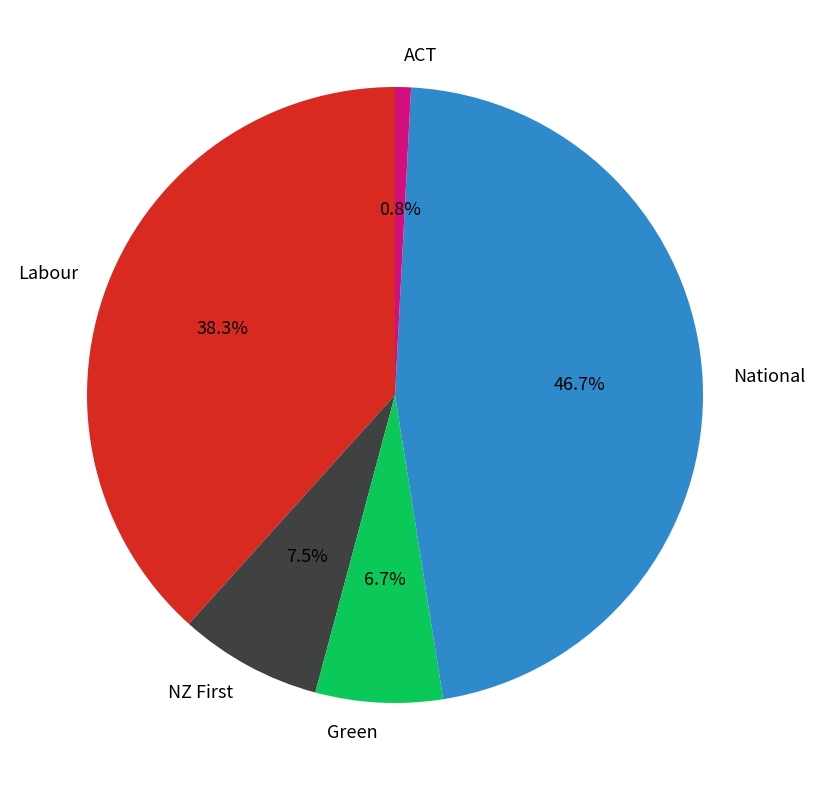

Is Green the majority of the pie?

No